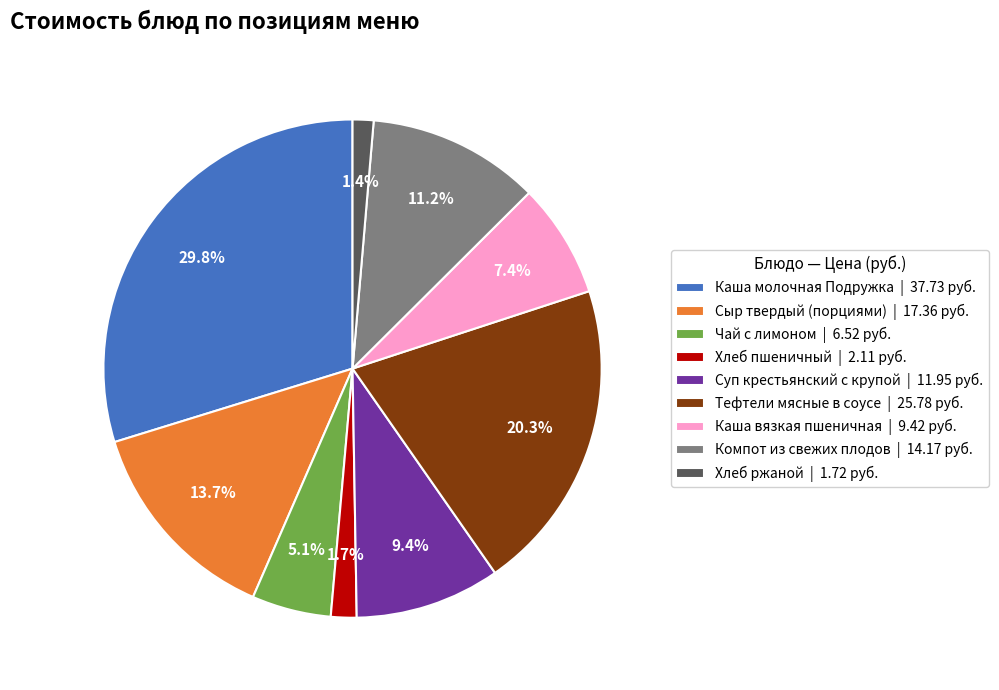

To the nearest percent, what is the combined percentage of Суп крестьянский с крупой and Каша молочная Подружка?

39%